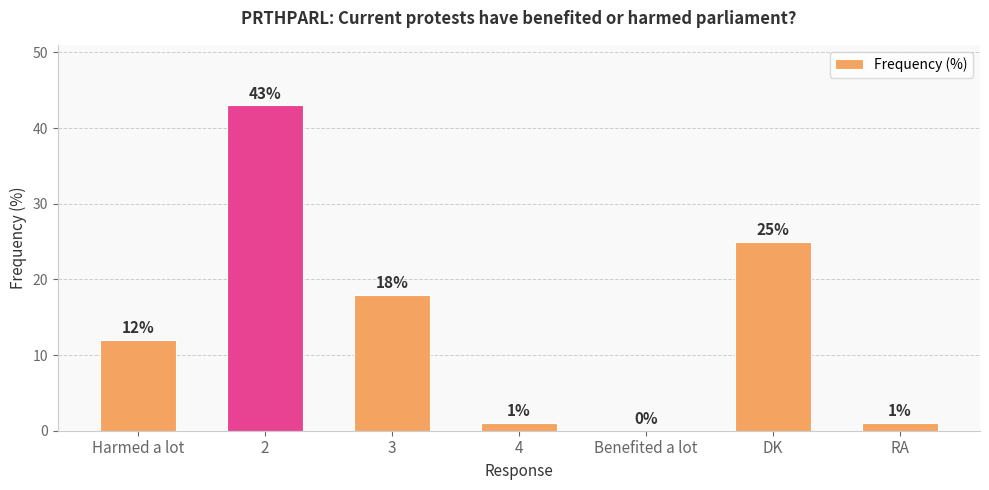

At which label is the value closest to 21?

3